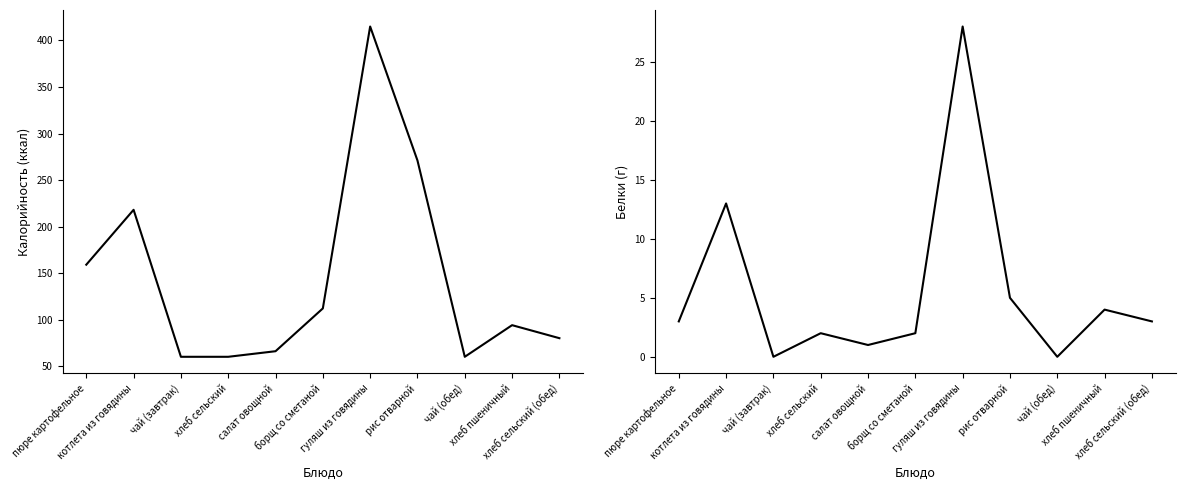

The Калорийность series shows 85 at хлеб сельский. True or false?

False